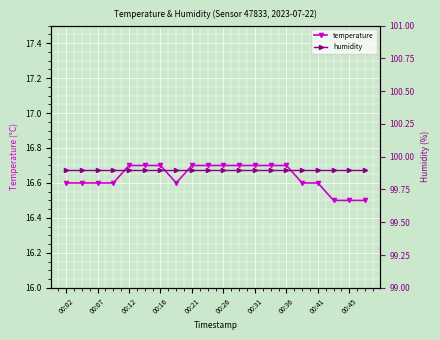

How many temperature values are between 16 and 17?

20